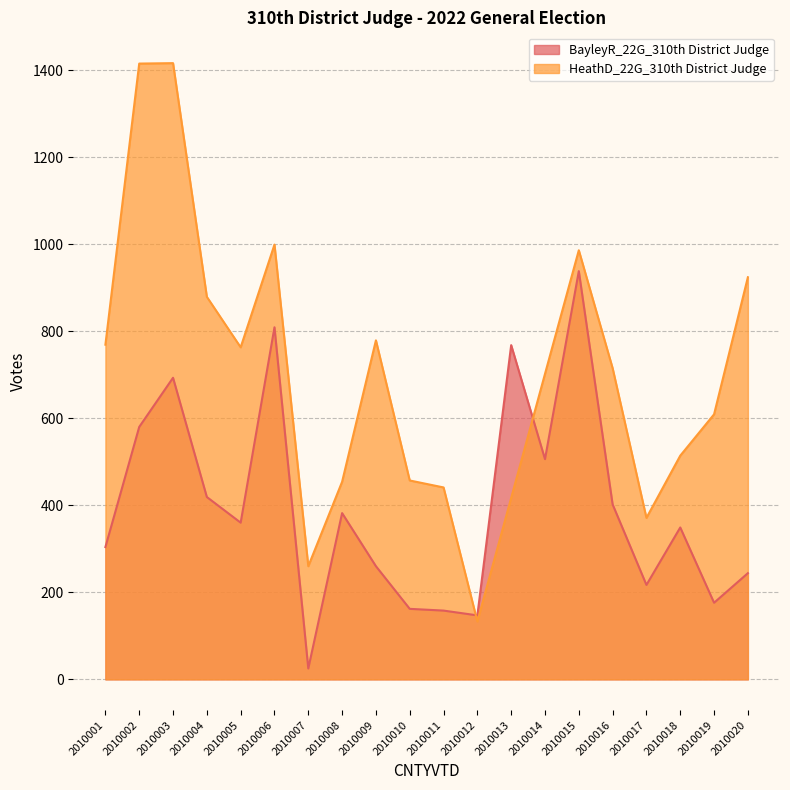

What is the sum of all BayleyR_22G_310th District Judge values?

7899